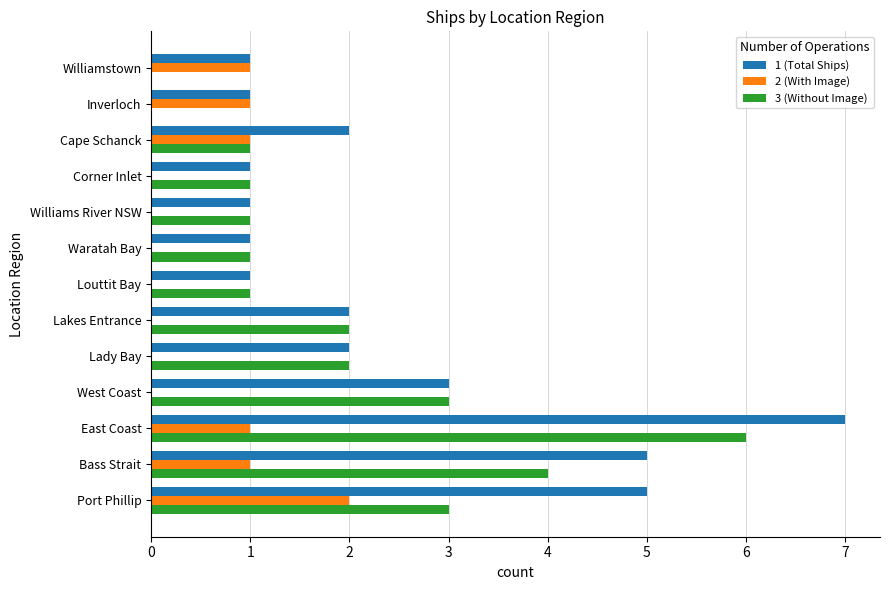

What are all the series names shown in the legend?

1 (Total Ships), 2 (With Image), 3 (Without Image)